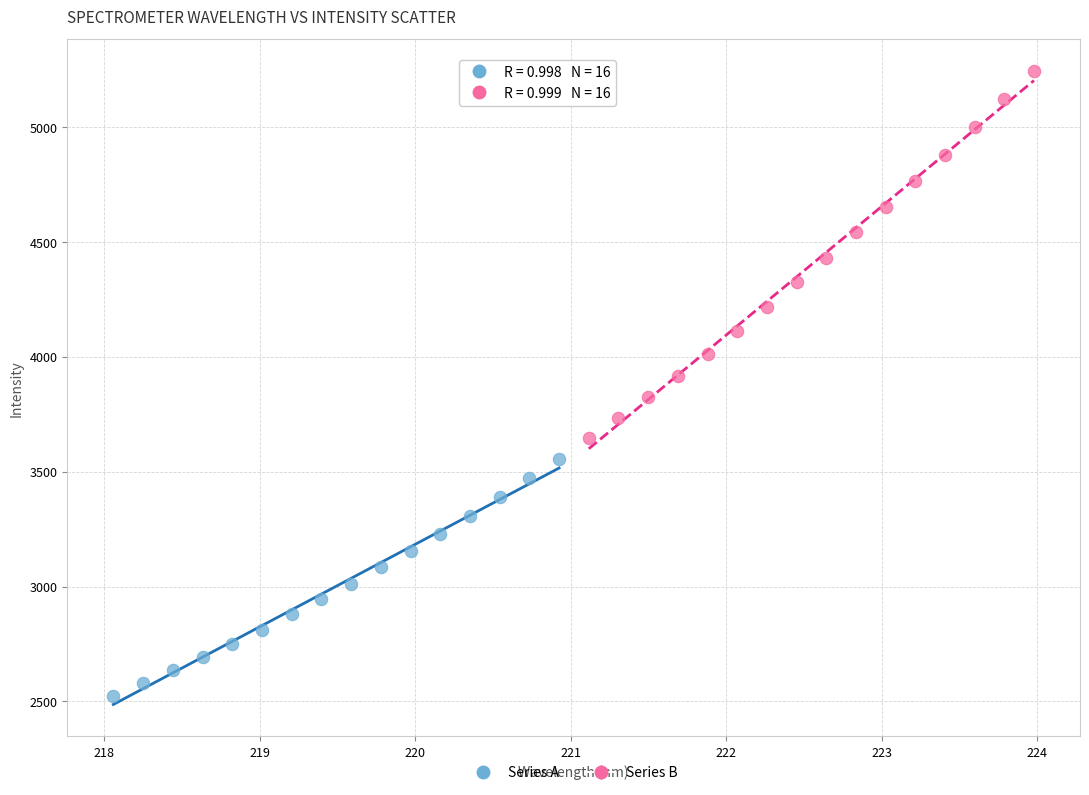

Which series contains the lowest Y value?

Series A